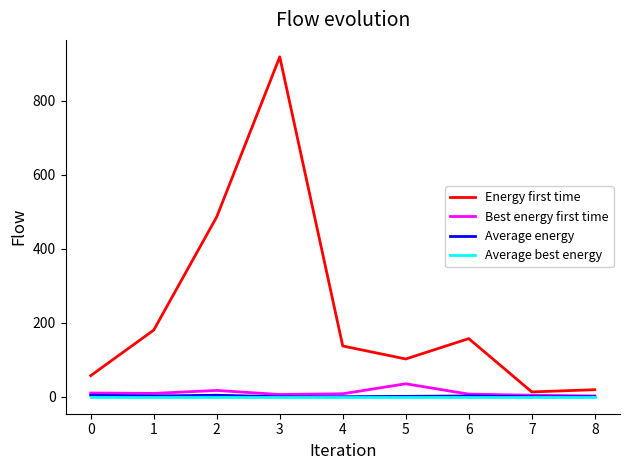

Which series has the widest spread of values?

Energy first time